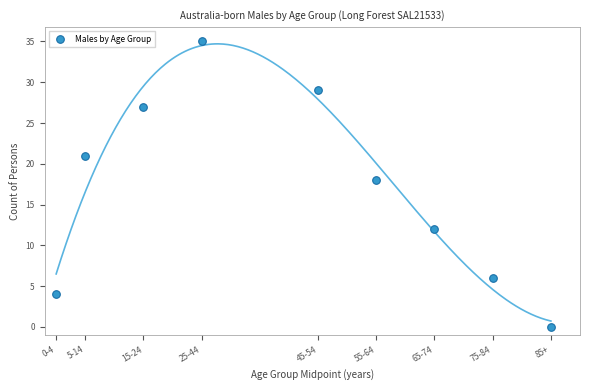

What Y value in the scatter plot is closest to 17?

18